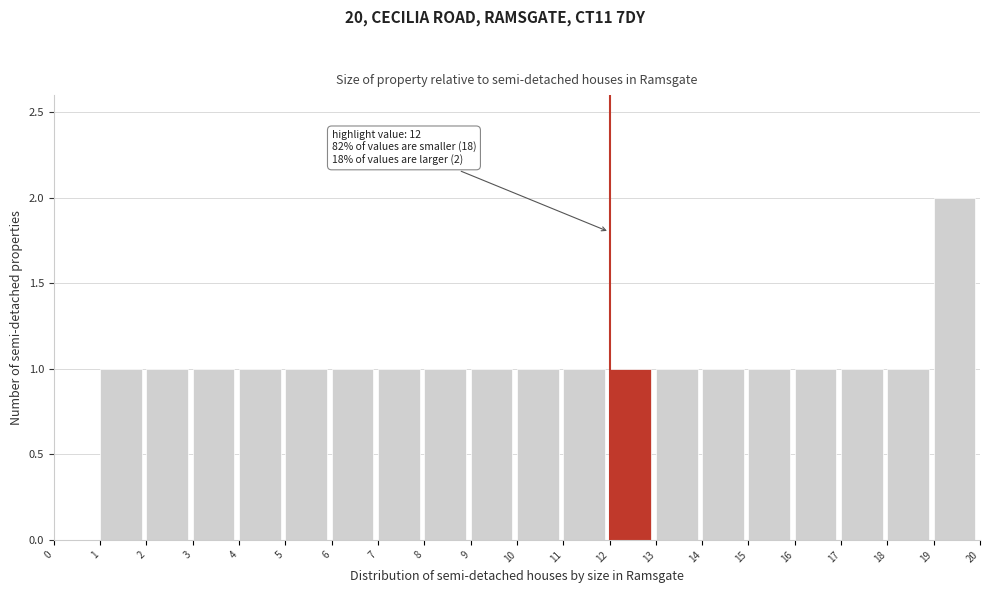

Over which range of the x-axis is the bar tallest?

19 to 20